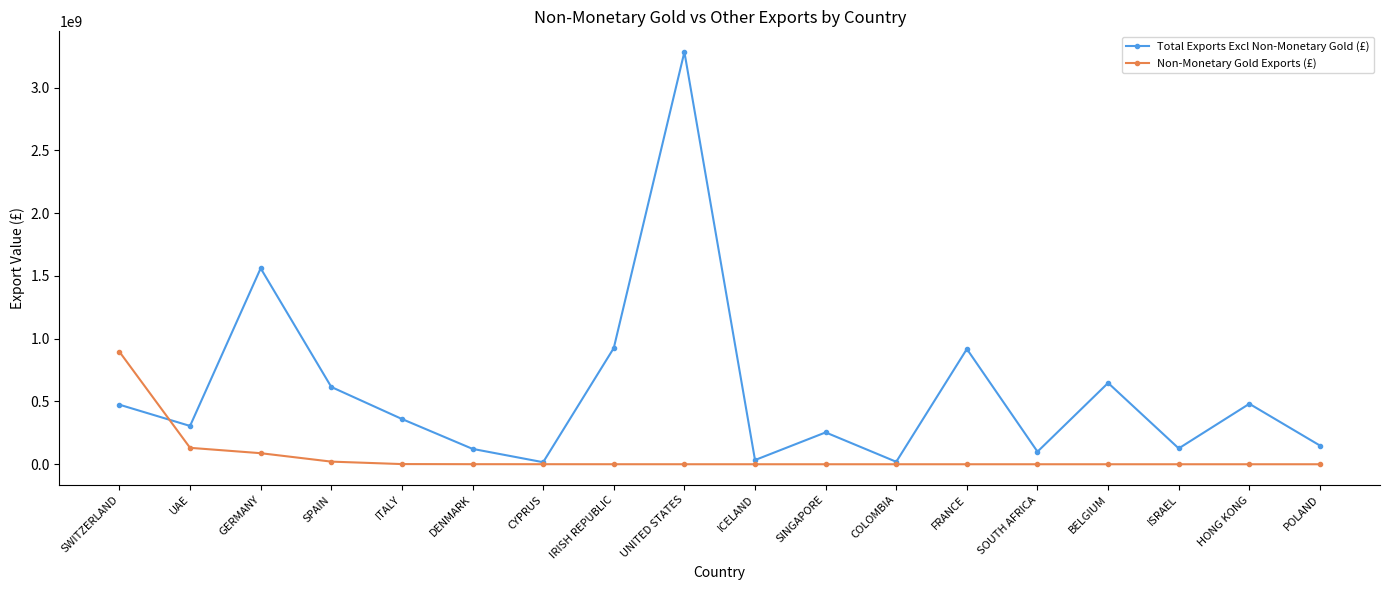

After their last crossing, which series has the higher values: Total Exports Excl Non-Monetary Gold (£) or Non-Monetary Gold Exports (£)?

Total Exports Excl Non-Monetary Gold (£)